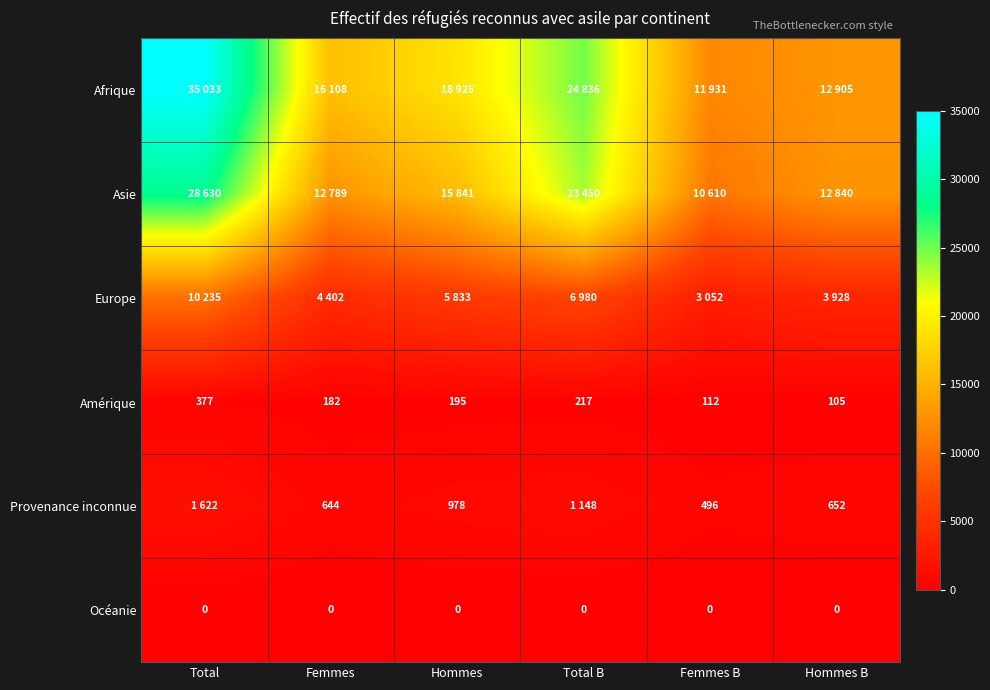

What is the difference between the maximum and second lowest values in the Amérique series?

265